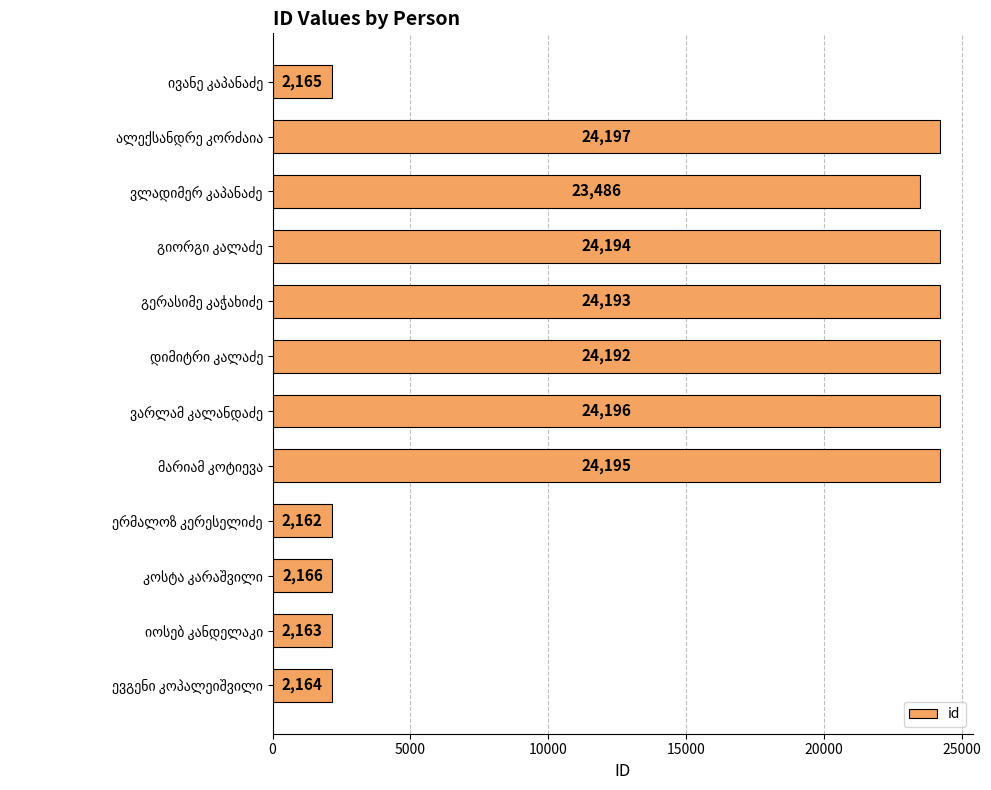

What is the smallest value displayed?

2162